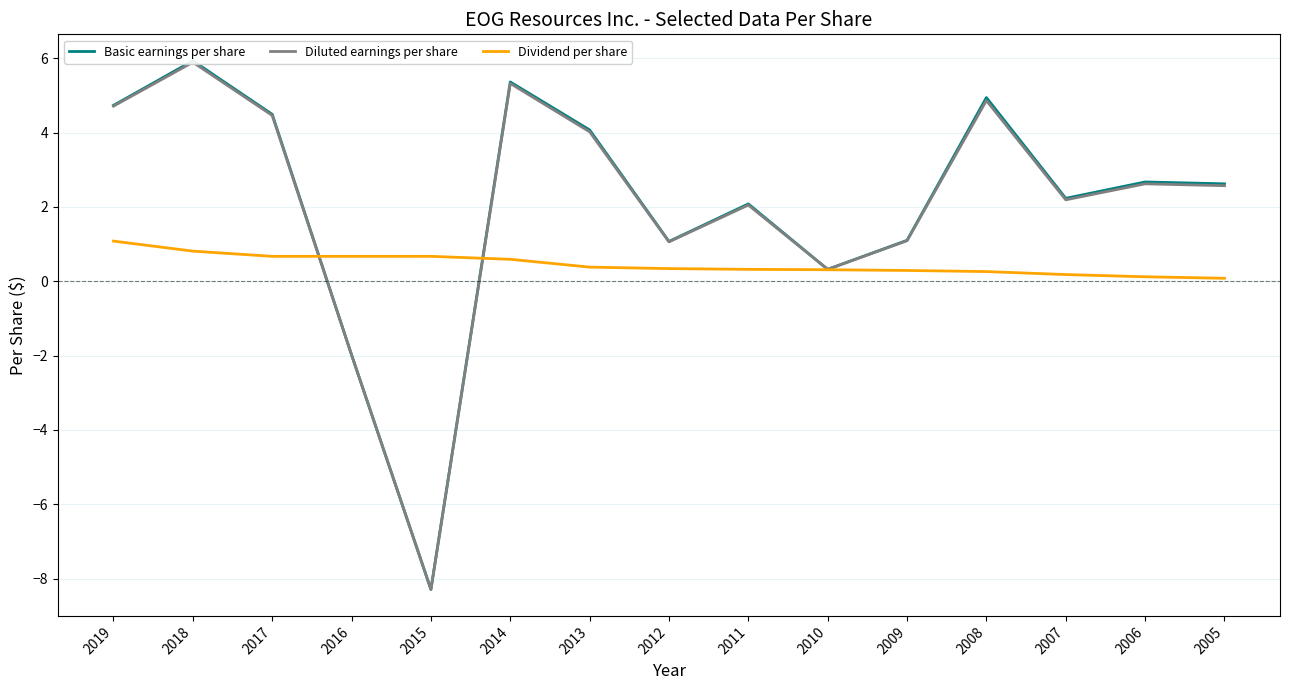

Which series has the widest spread of values?

Basic earnings per share